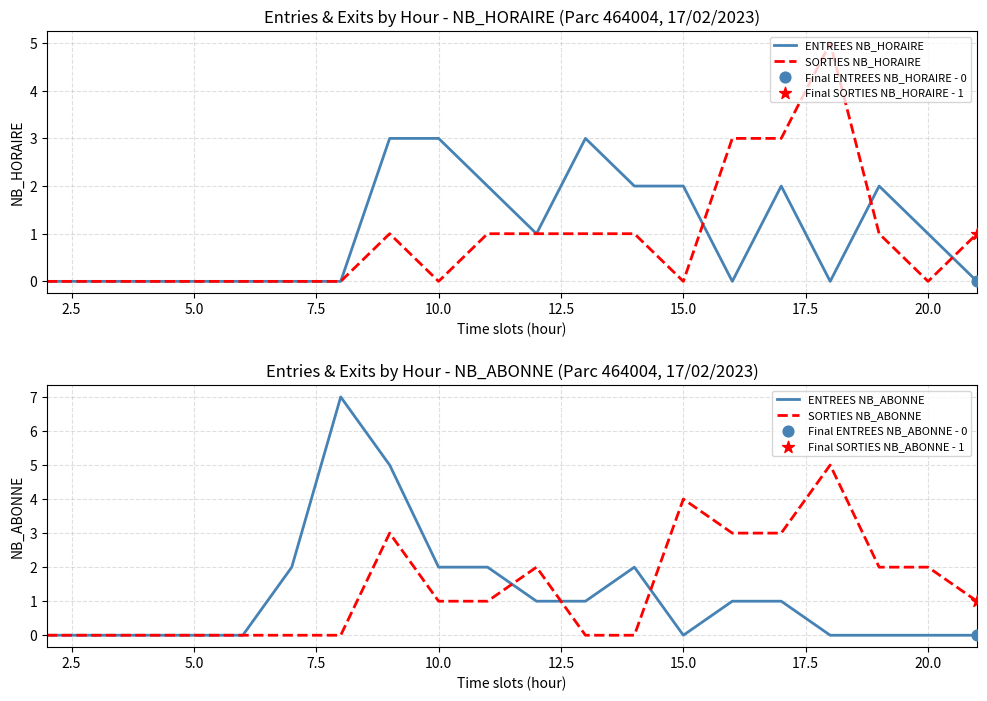

What is the highest value of the ENTREES NB_HORAIRE series?

3